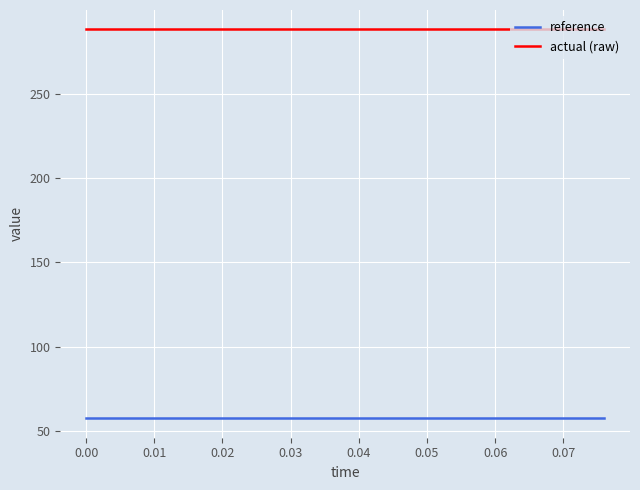

What is the sum of all actual (raw) values?

5761.4